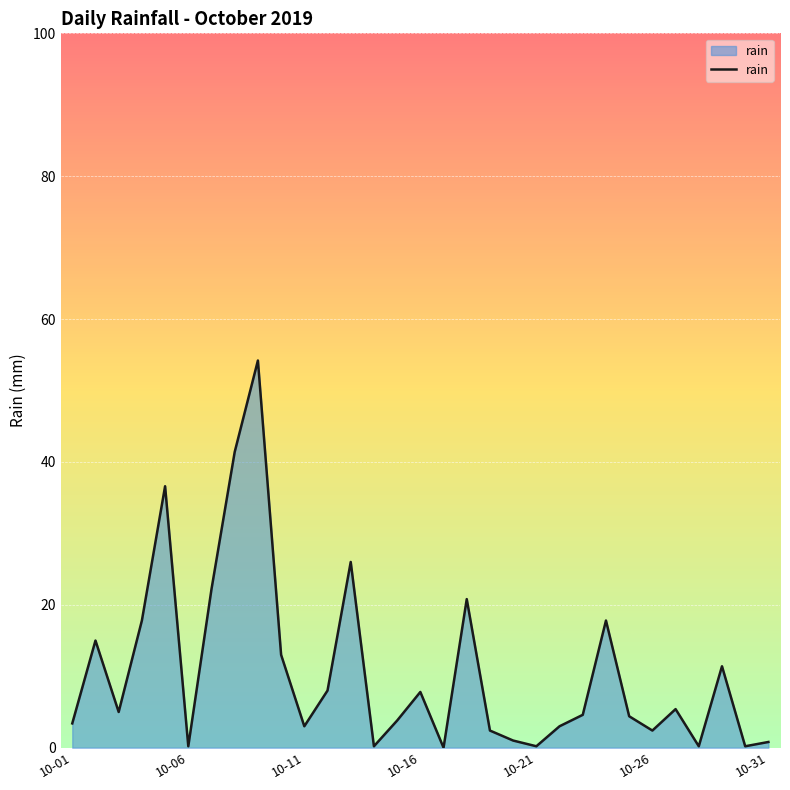

What is the greatest value displayed?

54.2